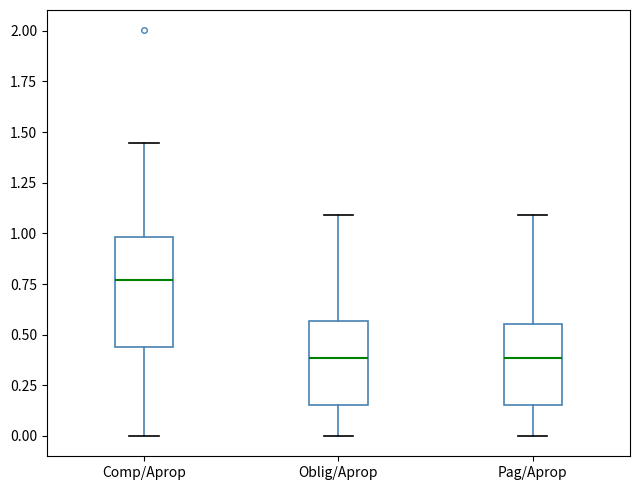

Comparing the boxes themselves (not the whiskers), which one is the tallest?

Comp/Aprop